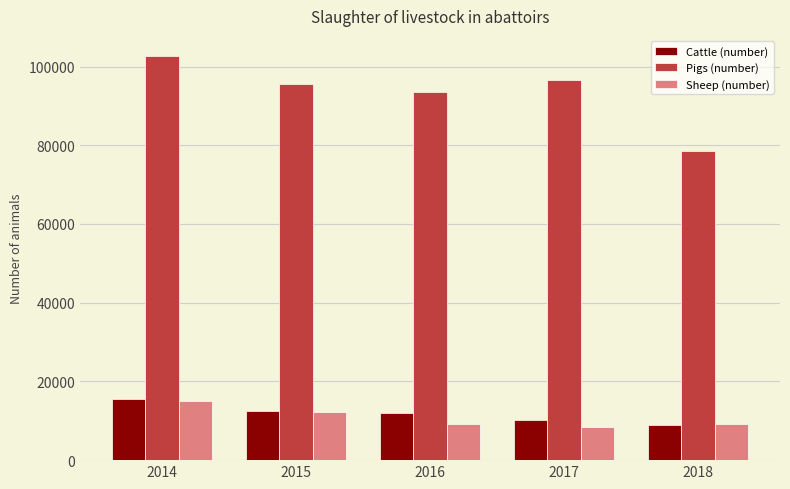

What is the sum of all Sheep (number) values?

54001